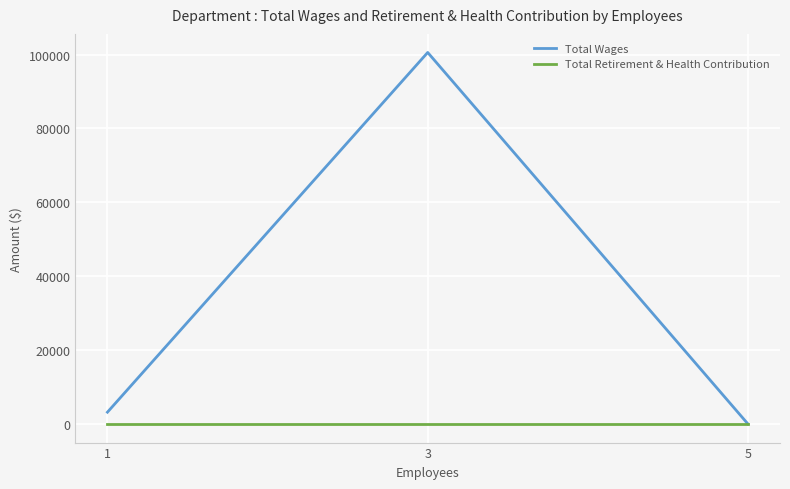

Reading right to left, what are all the values shown in this chart?

Total Wages: 5=0	3=100567	1=3200
Total Retirement & Health Contribution: 5=0	3=0	1=0